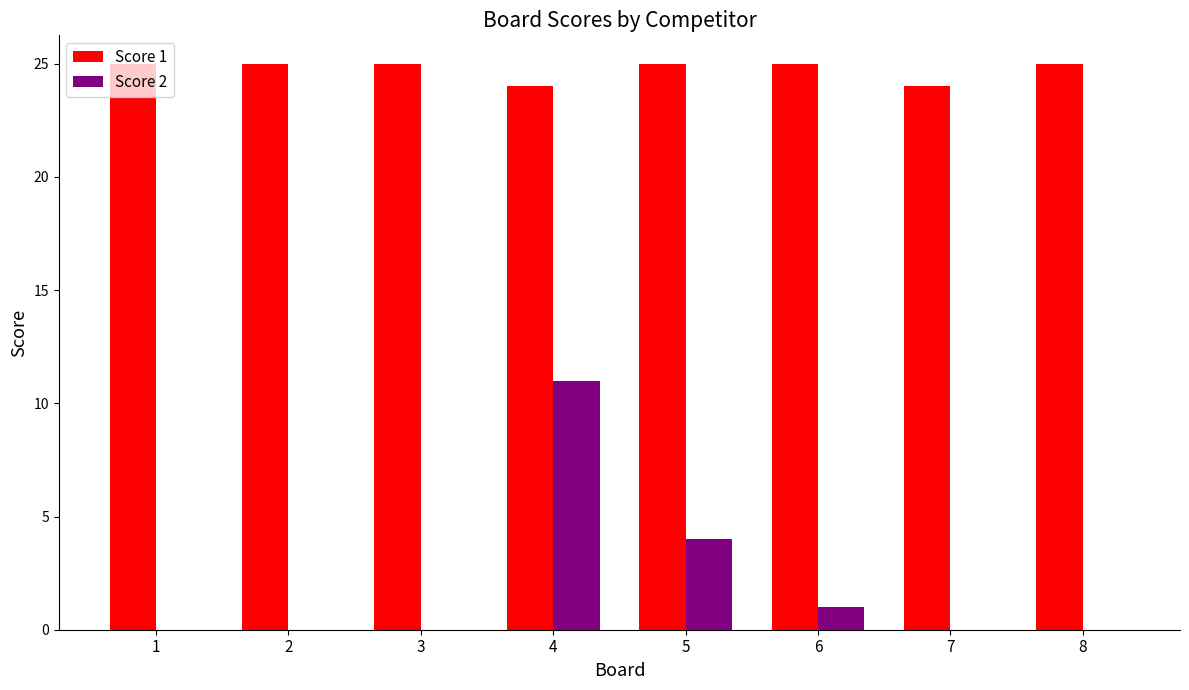

What is the highest value of the Score 1 series?

25